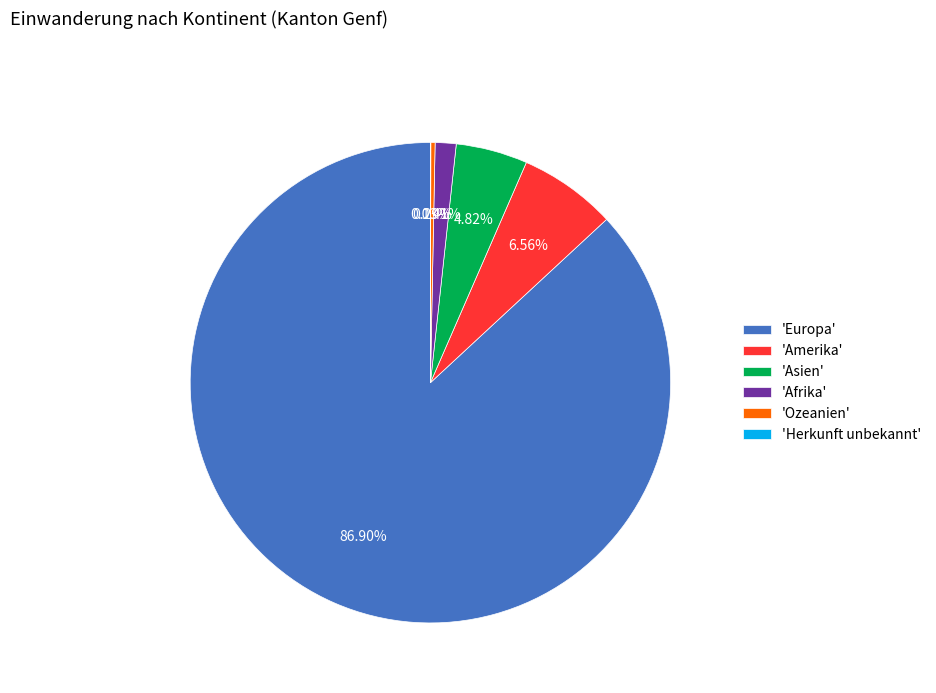

What is the largest slice in the pie chart?

'Europa'